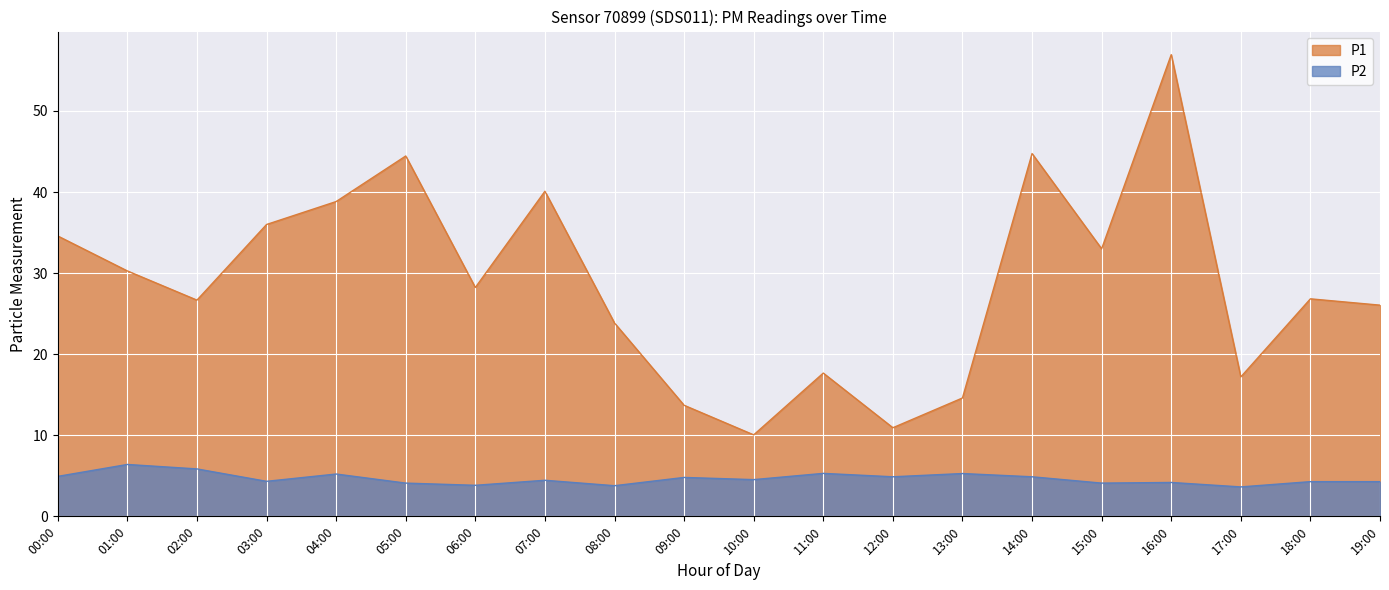

What is the value of the P1 point at the 17th from the left?

57.0